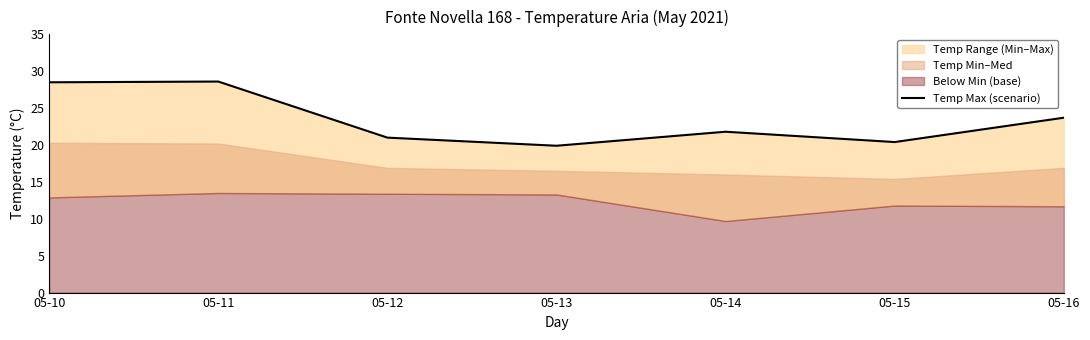

How many points are lower than both their immediate neighbors (excluding endpoints)?

2